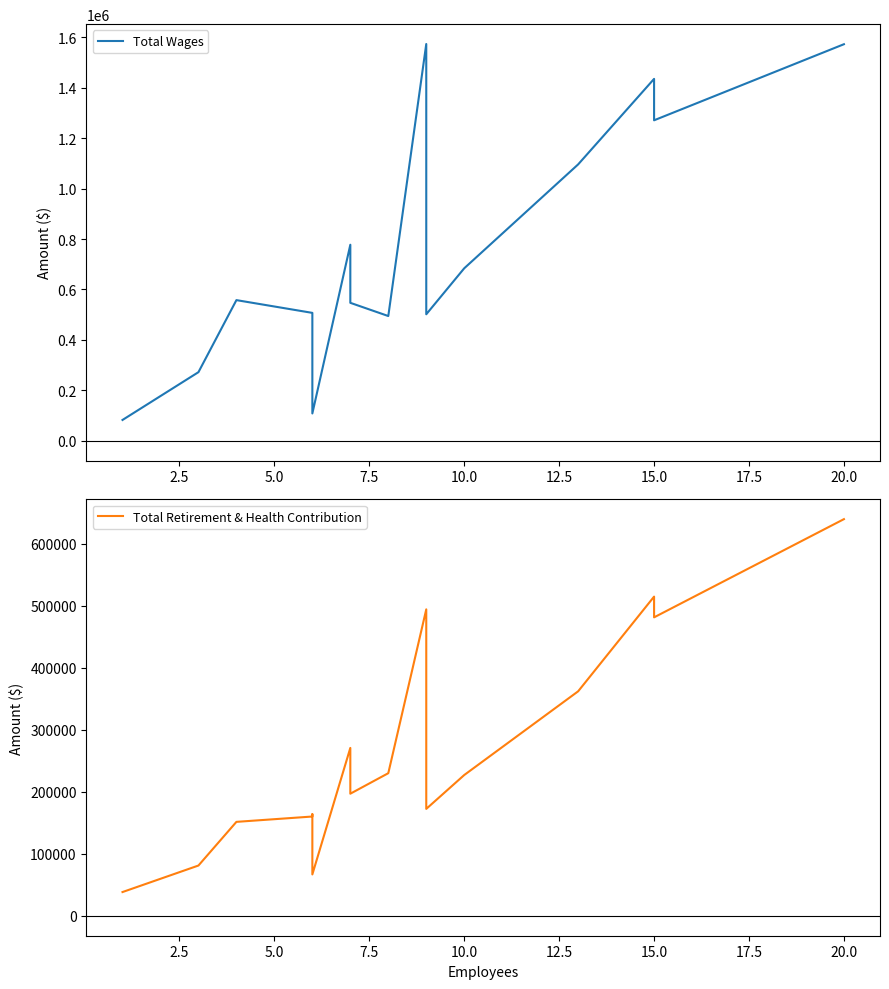

Rank the series by their maximum value, from lowest to highest.

Total Retirement & Health Contribution, Total Wages